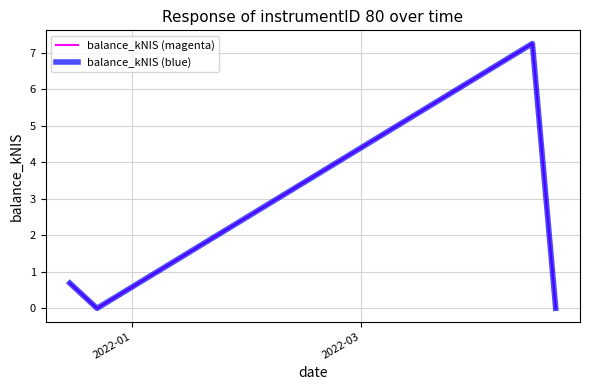

Does the chart have visible grid lines?

Yes